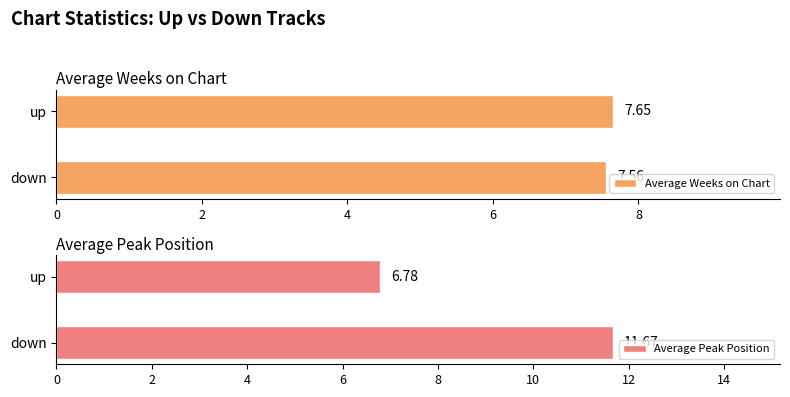

What is the minimum value shown in the chart?

6.8